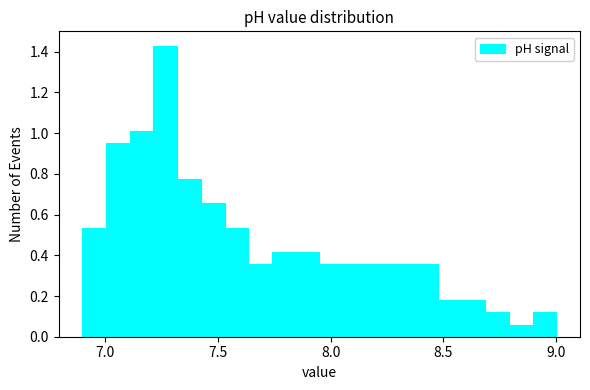

Read against the x-axis, roughly where is the centre of the tallest bar?

7.25